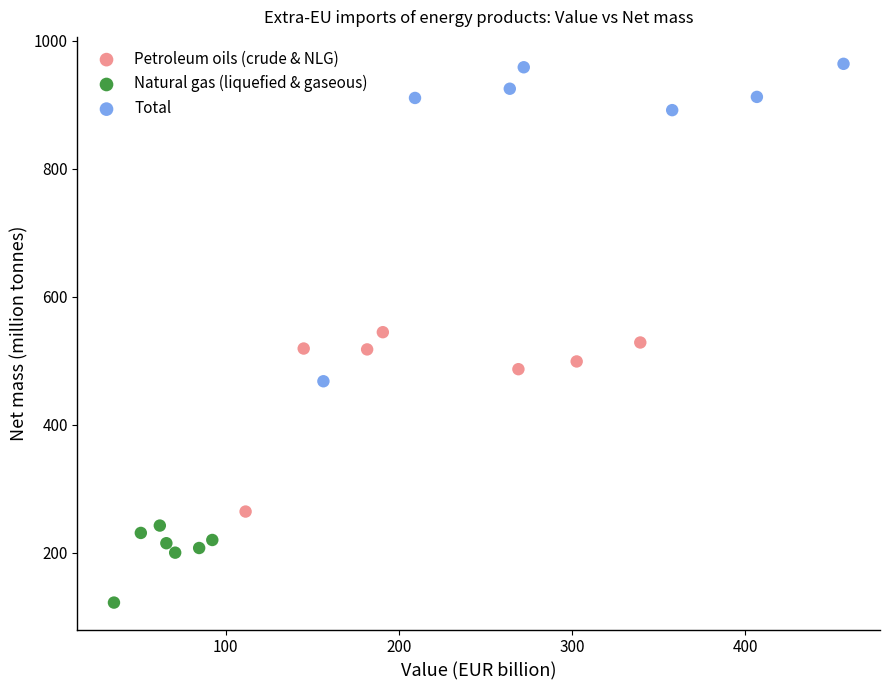

Which series has the largest Y range (max minus min)?

Total